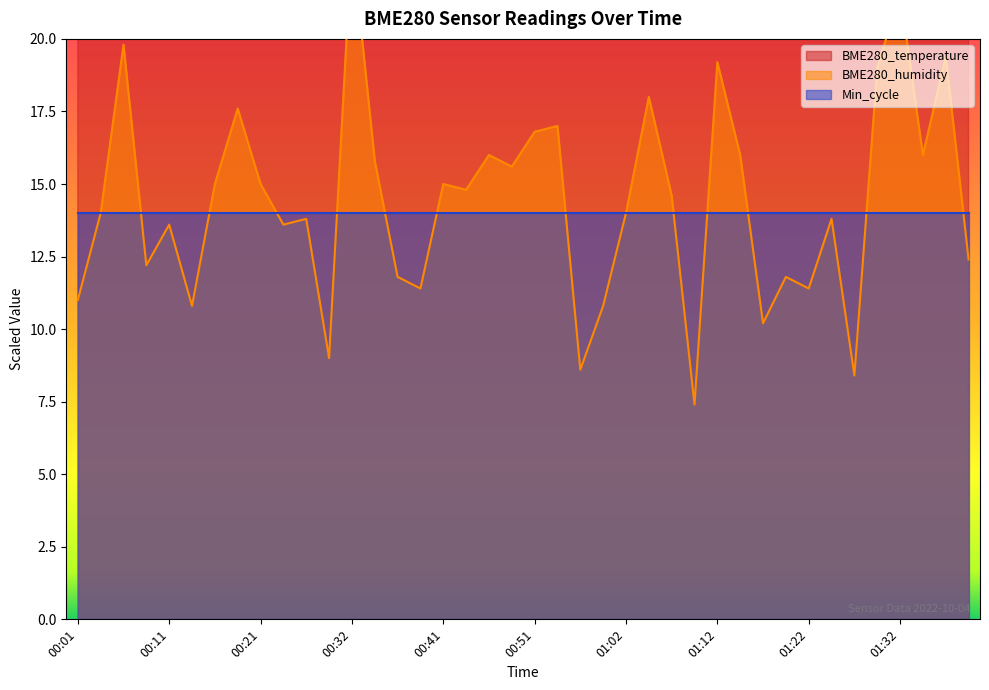

In BME280_humidity, how many points are lower than both neighbors (excluding endpoints)?

13